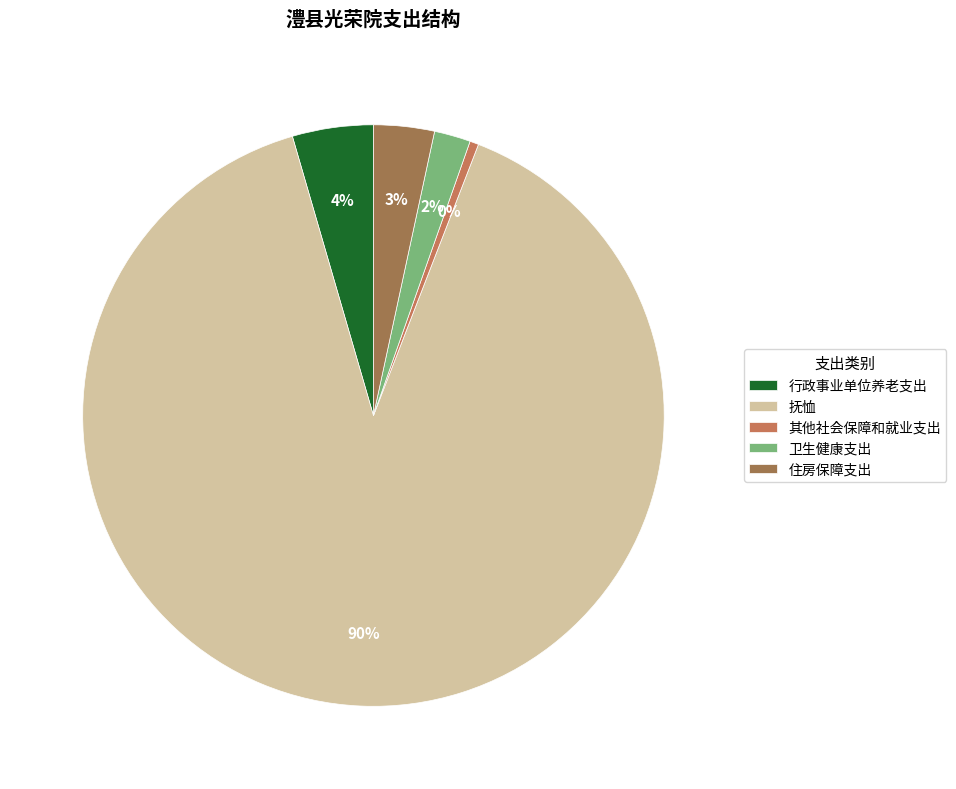

Which slice is the smallest?

其他社会保障和就业支出